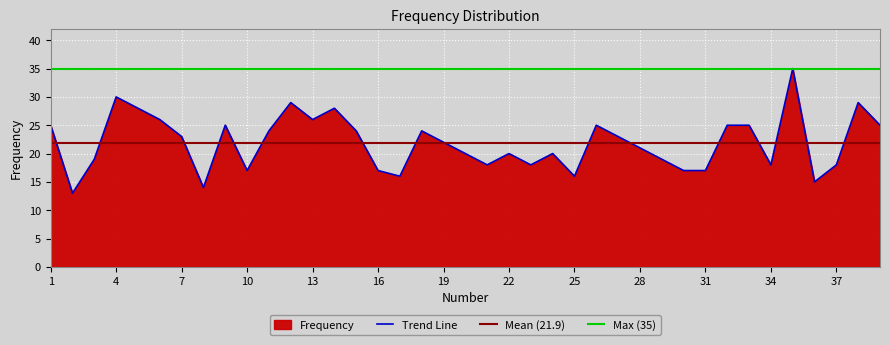

The value at 15 is 24. True or false?

True